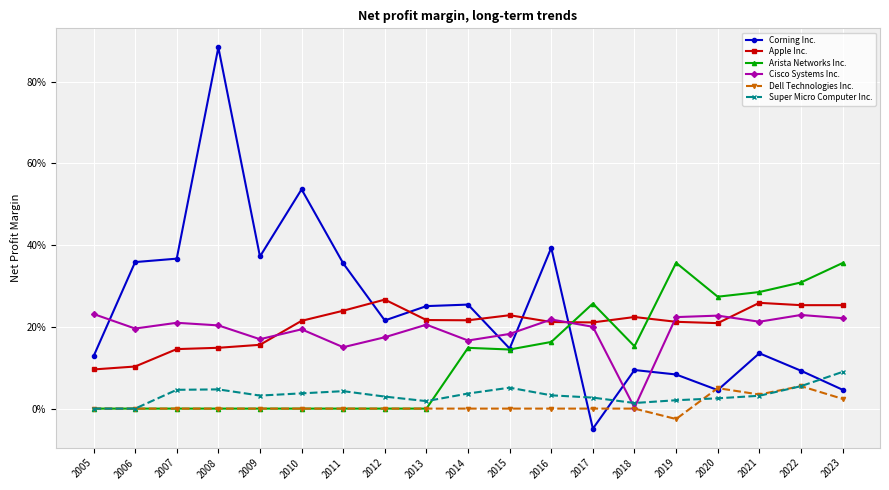

Is the value of Corning Inc. at 2011 greater than the value of Dell Technologies Inc. at 2011?

Yes